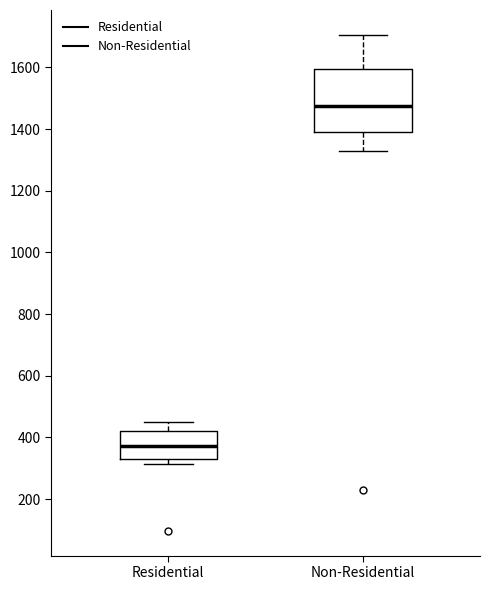

Reading left to right, read every box against the y-axis: the position of its median line, the range the box covers, and the ends of its whiskers. The values are not printed on the chart, so give them approximately, as read against the axis.

Residential: median 380, box 340 to 420, whiskers 320 to 440
Non-Residential: median 1480, box 1380 to 1600, whiskers 1340 to 1700